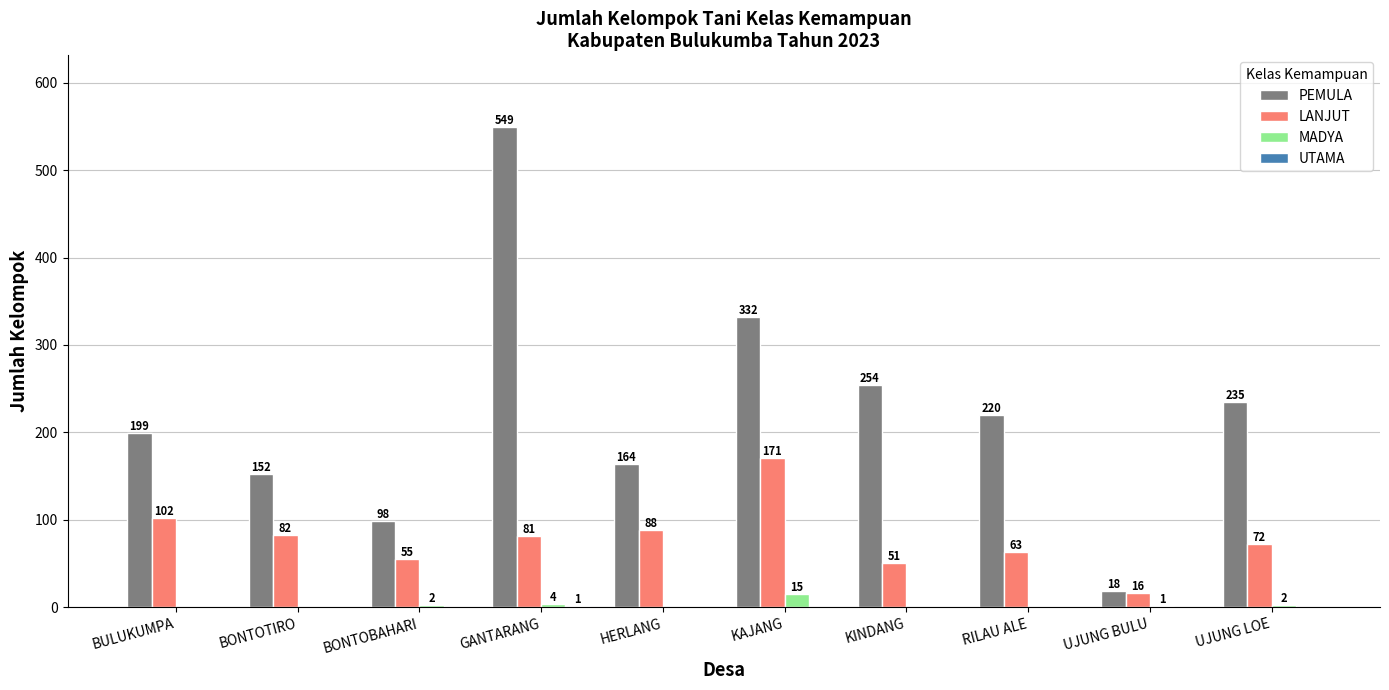

How many distinct data groups are displayed?

4